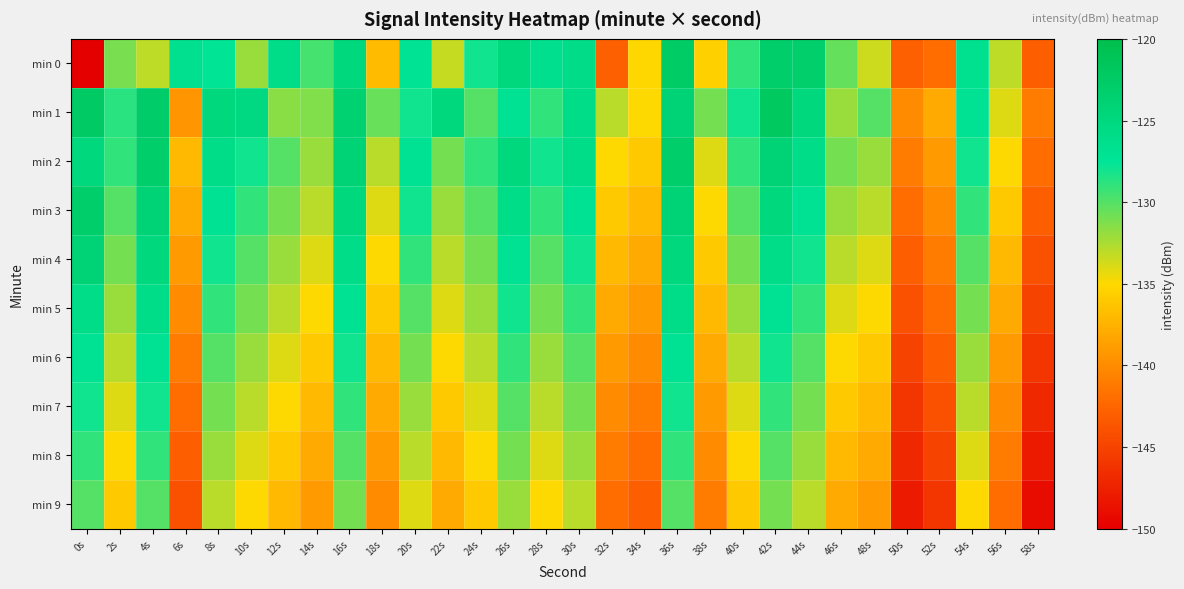

At 36s, list the series in order from smallest to largest.

min 9, min 8, min 7, min 6, min 5, min 4, min 1, min 3, min 2, min 0